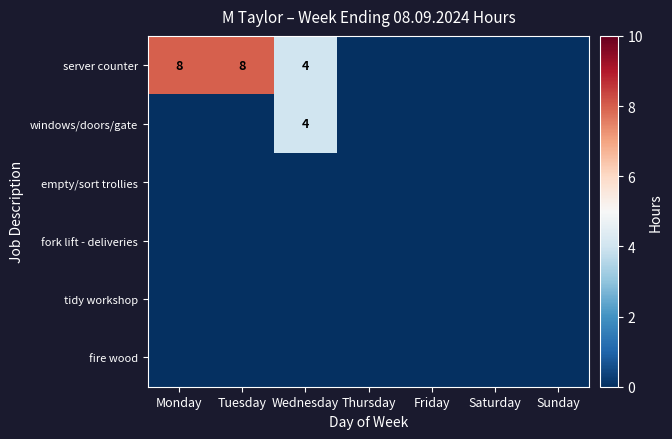

Which series has the largest total across all categories?

server counter